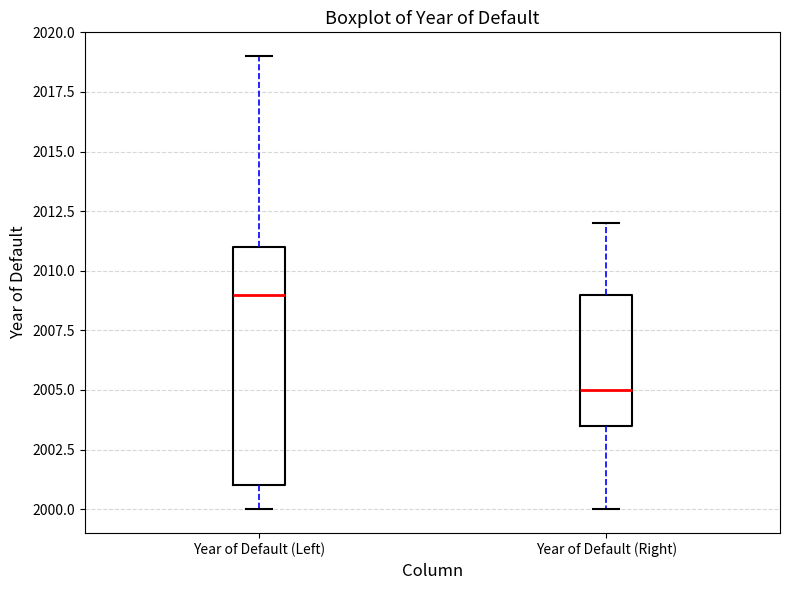

Where is the lower edge of the box for Year of Default (Left) on the y-axis? The values are not printed on the chart, so give them approximately, as read against the axis.

2001.0